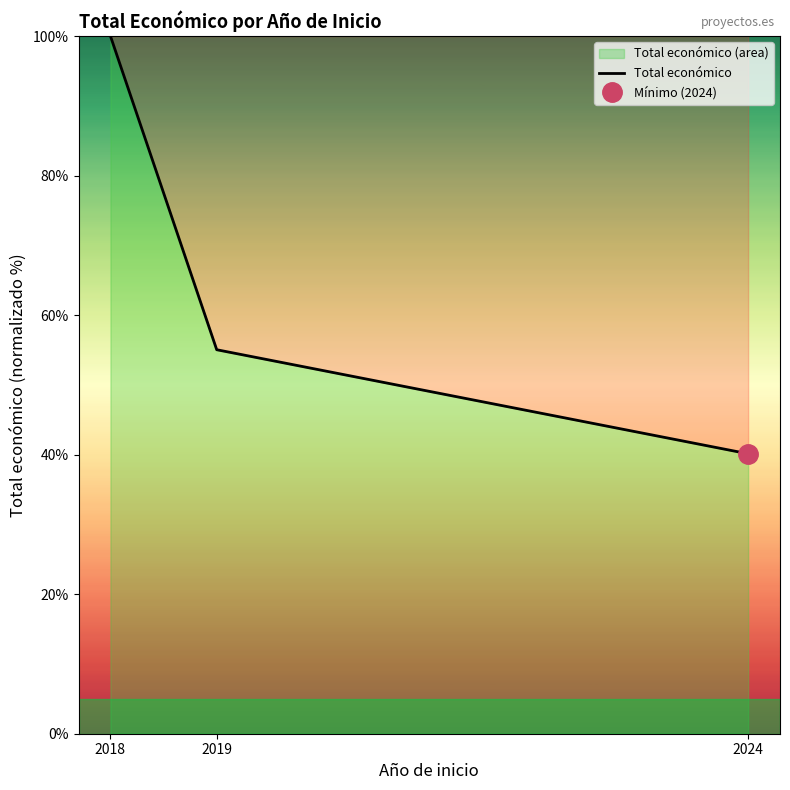

List the labels in order of value, largest first.

2018, 2019, 2024